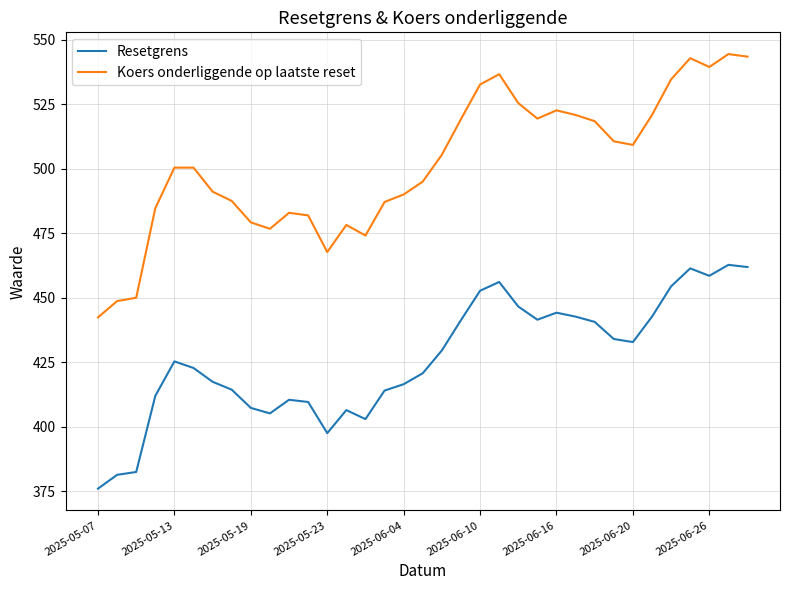

True or false: Resetgrens and Koers onderliggende op laatste reset cross at least once.

False